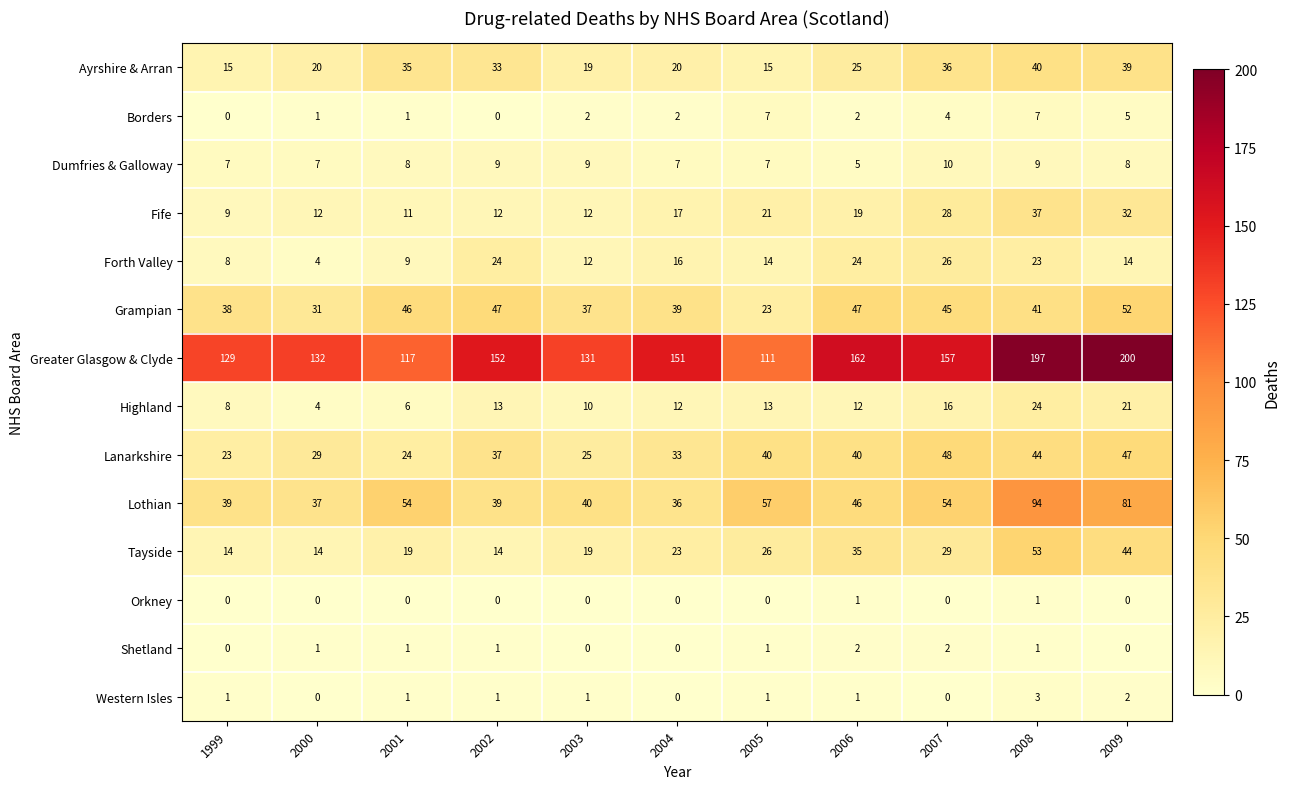

At which category does the chart reach its peak across all series?

2009